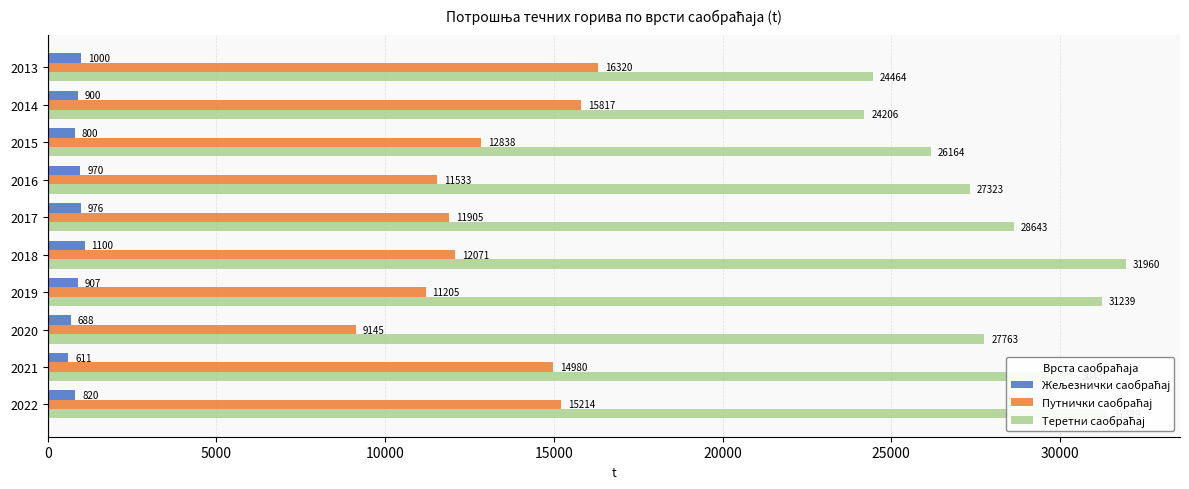

What is the spread (max minus min) of values at 2020?

27075